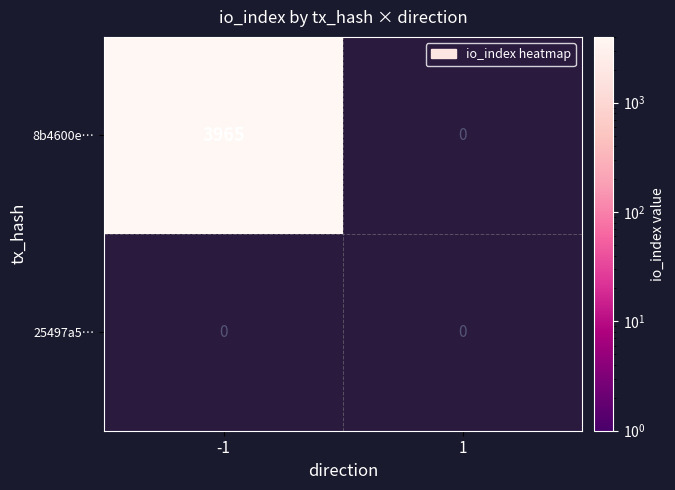

Where is 8b4600e789eda3b7479b4e4ee9fdac1f89449c2 nearest to the value 1982?

1